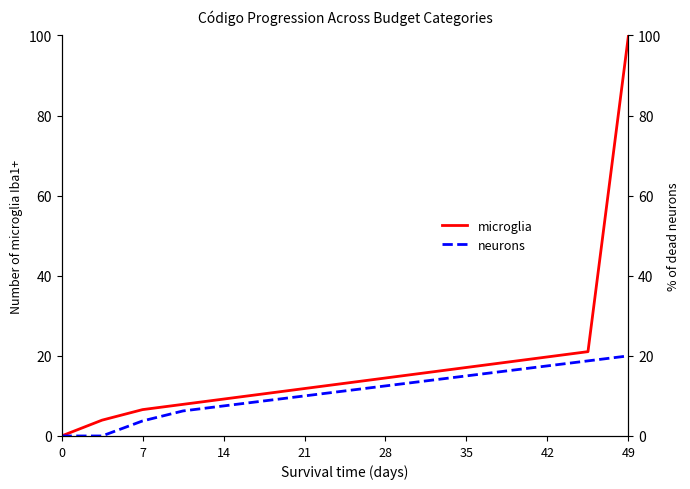

At which label does microglia reach its peak?

49